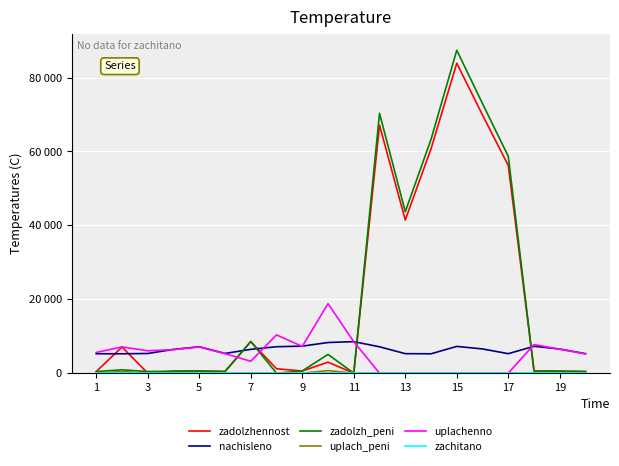

How many interior local peaks does the uplach_peni series have?

4